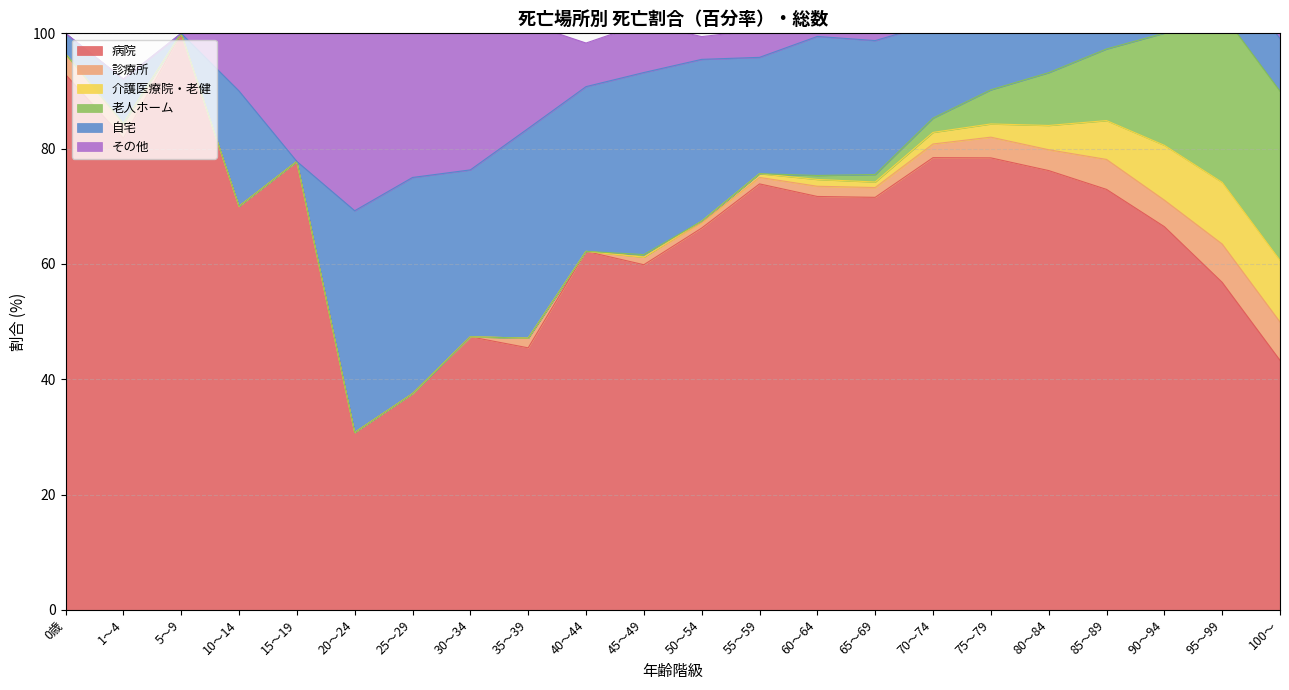

After their last crossing, which series has the higher values: 診療所 or その他?

診療所